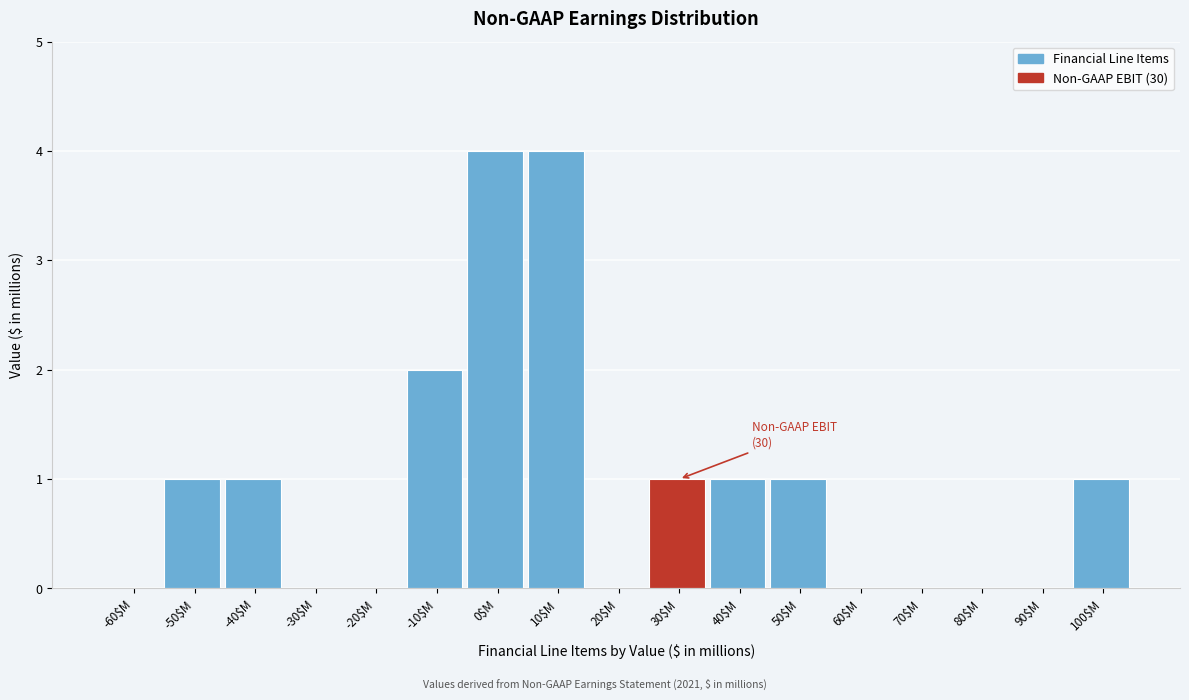

What is the maximum value shown in the chart?

4